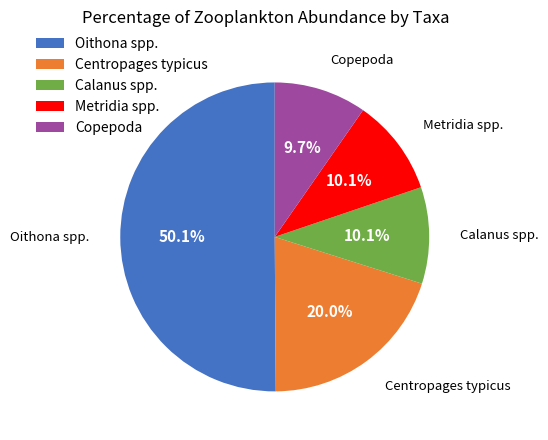

Between Centropages typicus and Oithona spp., which is larger?

Oithona spp.